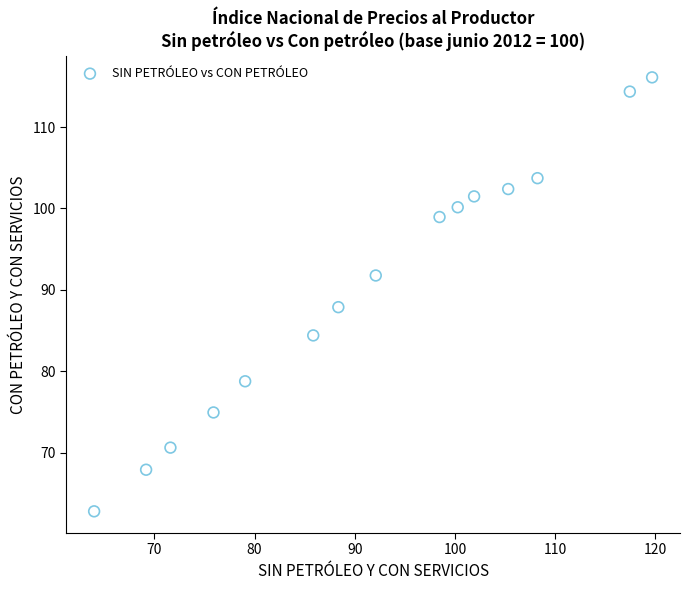

What Y value in the scatter plot is closest to 89?

87.9